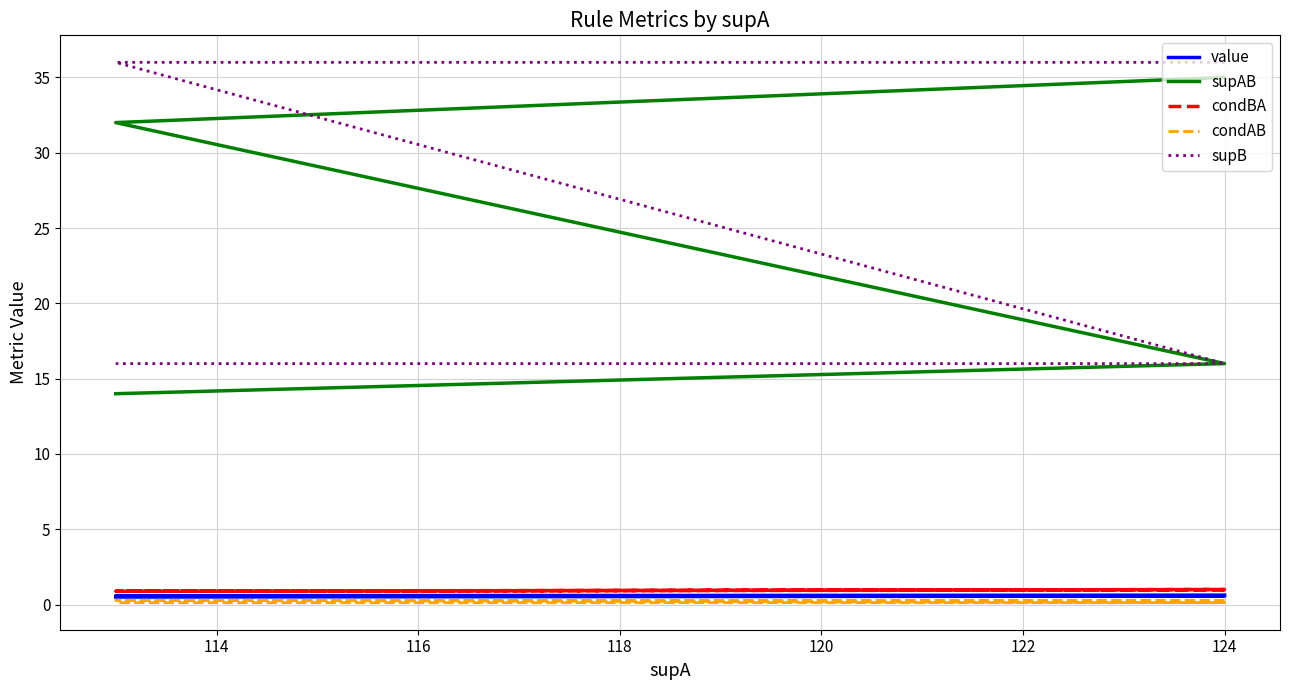

Which series has the largest total across all categories?

supB